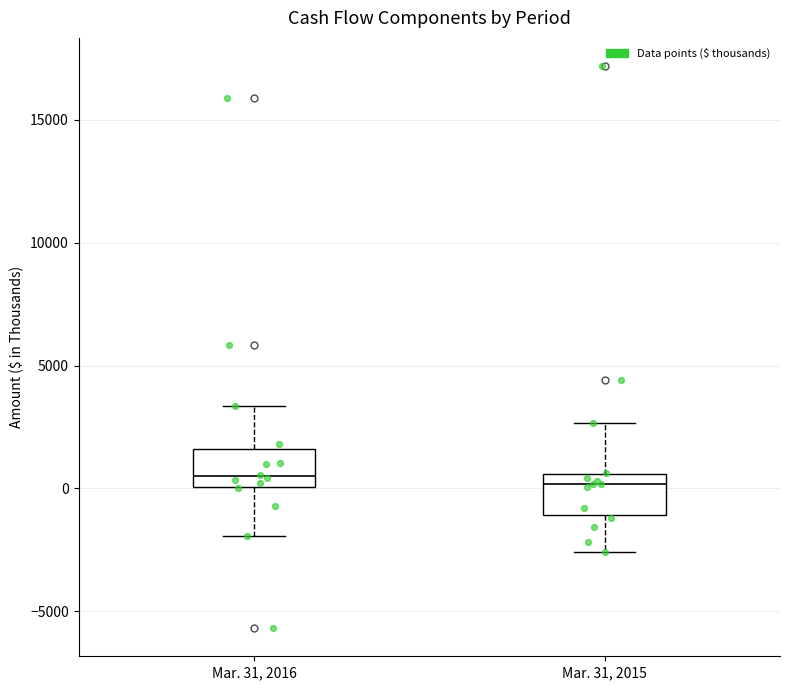

Reading left to right, read every box against the y-axis: the position of its median line, the range the box covers, and the ends of its whiskers. The values are not printed on the chart, so give them approximately, as read against the axis.

Mar. 31, 2016: median 500, box 0 to 1500, whiskers -2000 to 3500
Mar. 31, 2015: median 0, box -1000 to 500, whiskers -2500 to 2500